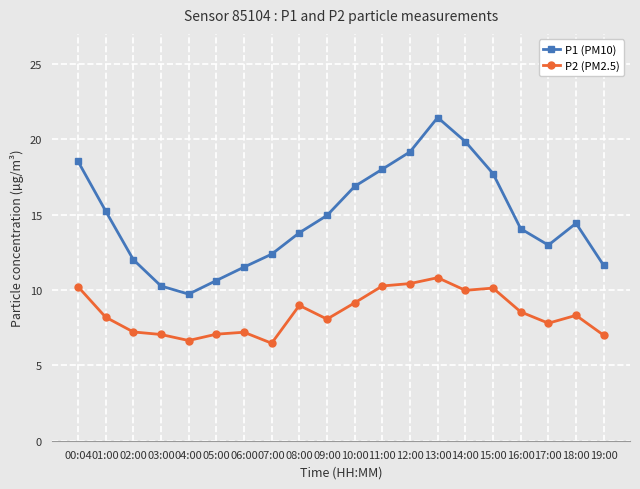

Read the P1 (PM10) value at 07:00.

12.4